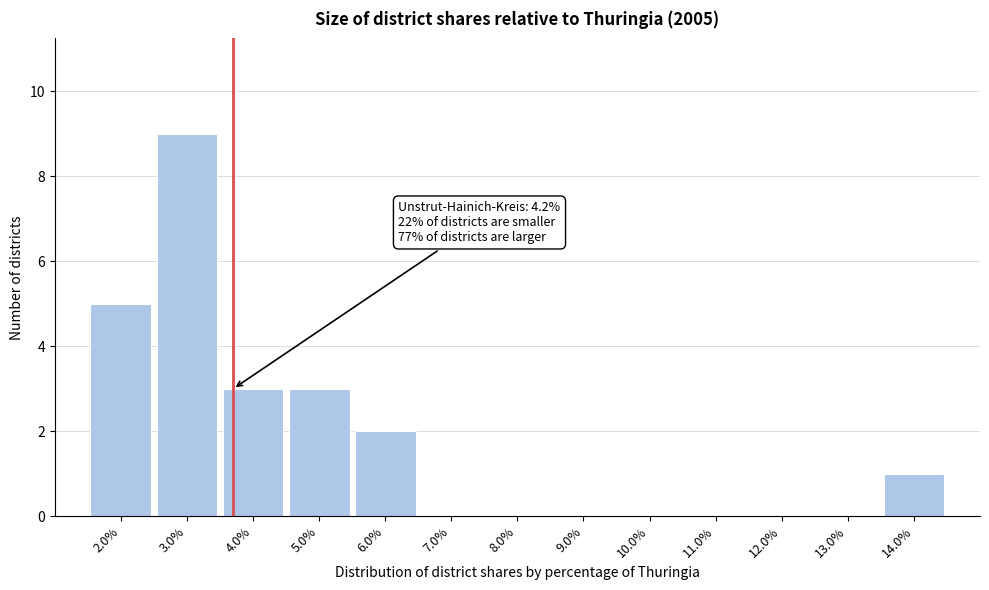

Reading left to right, what are all the values shown in this chart?

2.0%=5	3.0%=9	4.0%=3	5.0%=3	6.0%=2	7.0%=0	8.0%=0	9.0%=0	10.0%=0	11.0%=0	12.0%=0	13.0%=0	14.0%=1